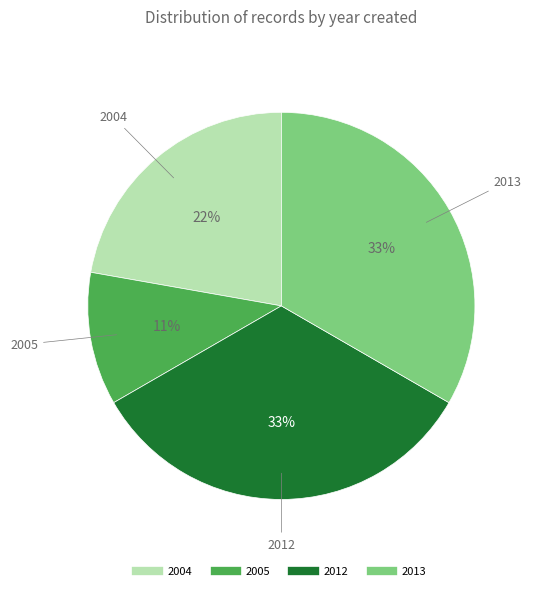

Does any single category account for the majority?

No